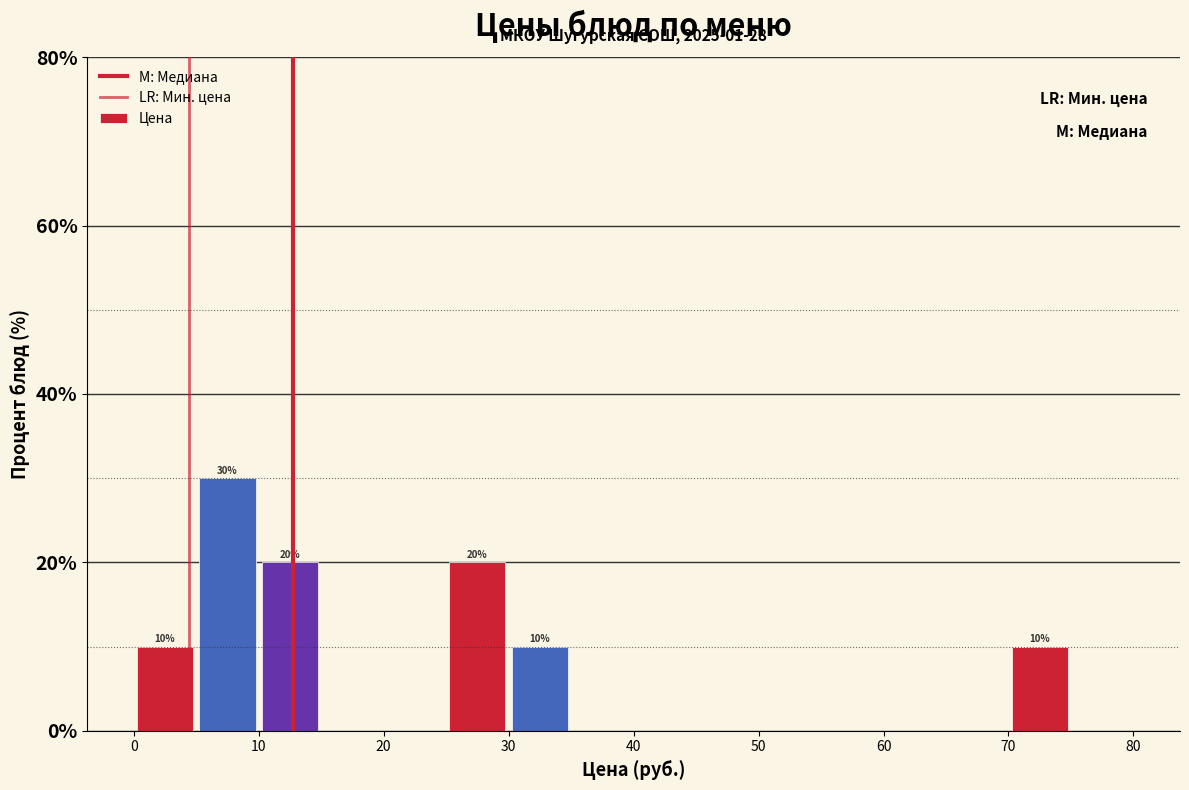

Over which range of the x-axis is the bar tallest?

5 to 10